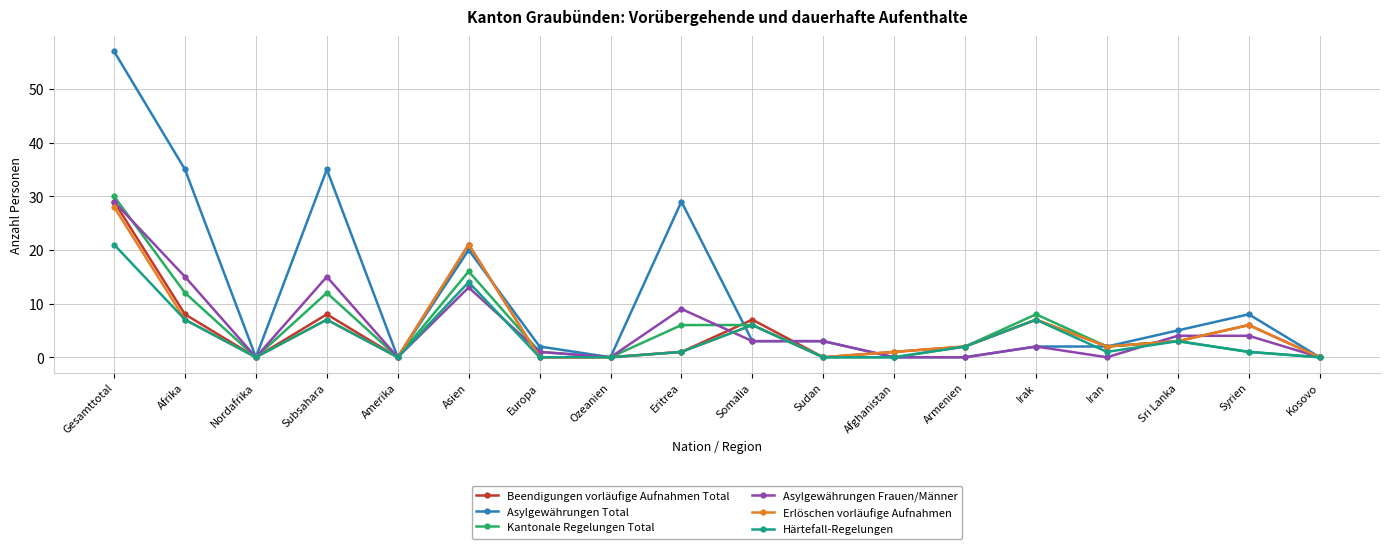

Reading left to right, transcribe all the data shown in this chart.

Beendigungen vorläufige Aufnahmen Total: Gesamttotal=29	Afrika=8	Nordafrika=0	Subsahara=8	Amerika=0	Asien=21	Europa=0	Ozeanien=0	Eritrea=1	Somalia=7	Sudan=0	Afghanistan=1	Armenien=2	Irak=7	Iran=2	Sri Lanka=3	Syrien=6	Kosovo=0
Asylgewährungen Total: Gesamttotal=57	Afrika=35	Nordafrika=0	Subsahara=35	Amerika=0	Asien=20	Europa=2	Ozeanien=0	Eritrea=29	Somalia=3	Sudan=3	Afghanistan=0	Armenien=0	Irak=2	Iran=2	Sri Lanka=5	Syrien=8	Kosovo=0
Kantonale Regelungen Total: Gesamttotal=30	Afrika=12	Nordafrika=0	Subsahara=12	Amerika=0	Asien=16	Europa=1	Ozeanien=0	Eritrea=6	Somalia=6	Sudan=0	Afghanistan=0	Armenien=2	Irak=8	Iran=2	Sri Lanka=3	Syrien=1	Kosovo=0
Asylgewährungen Frauen/Männer: Gesamttotal=29	Afrika=15	Nordafrika=0	Subsahara=15	Amerika=0	Asien=13	Europa=1	Ozeanien=0	Eritrea=9	Somalia=3	Sudan=3	Afghanistan=0	Armenien=0	Irak=2	Iran=0	Sri Lanka=4	Syrien=4	Kosovo=0
Erlöschen vorläufige Aufnahmen: Gesamttotal=28	Afrika=7	Nordafrika=0	Subsahara=7	Amerika=0	Asien=21	Europa=0	Ozeanien=0	Eritrea=1	Somalia=6	Sudan=0	Afghanistan=1	Armenien=2	Irak=7	Iran=2	Sri Lanka=3	Syrien=6	Kosovo=0
Härtefall-Regelungen: Gesamttotal=21	Afrika=7	Nordafrika=0	Subsahara=7	Amerika=0	Asien=14	Europa=0	Ozeanien=0	Eritrea=1	Somalia=6	Sudan=0	Afghanistan=0	Armenien=2	Irak=7	Iran=1	Sri Lanka=3	Syrien=1	Kosovo=0